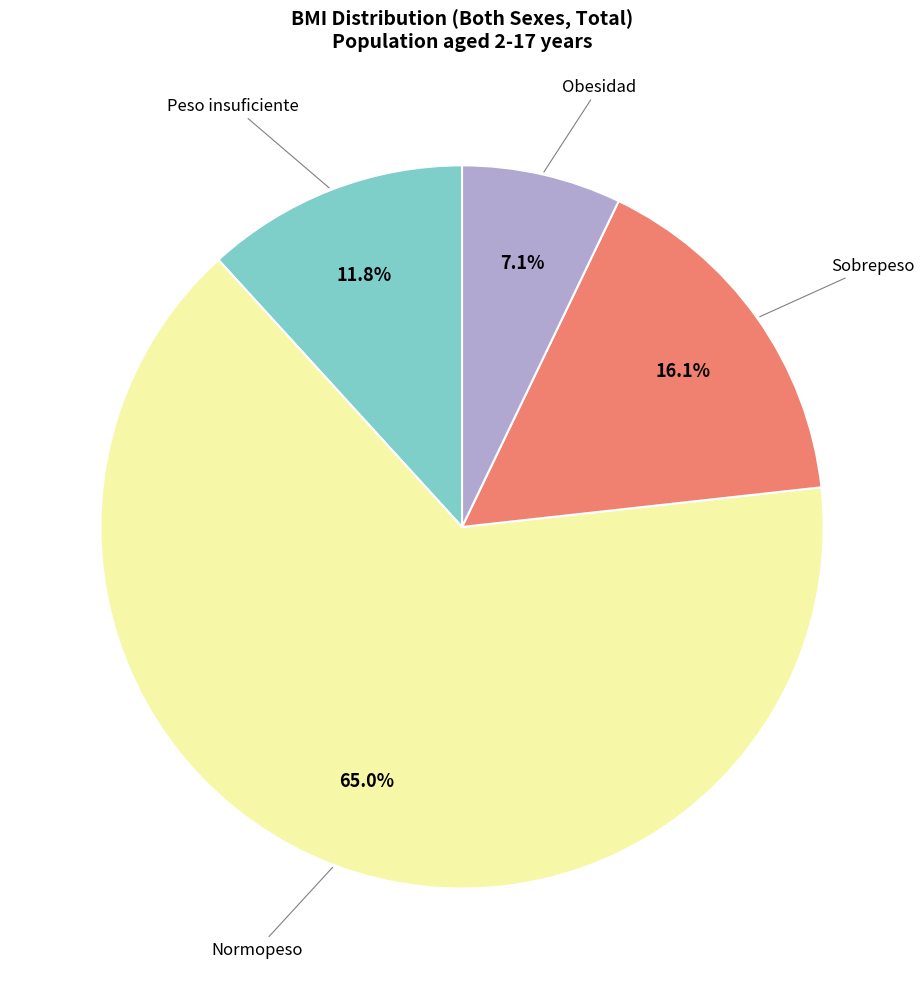

Is there a majority slice in this chart?

Yes